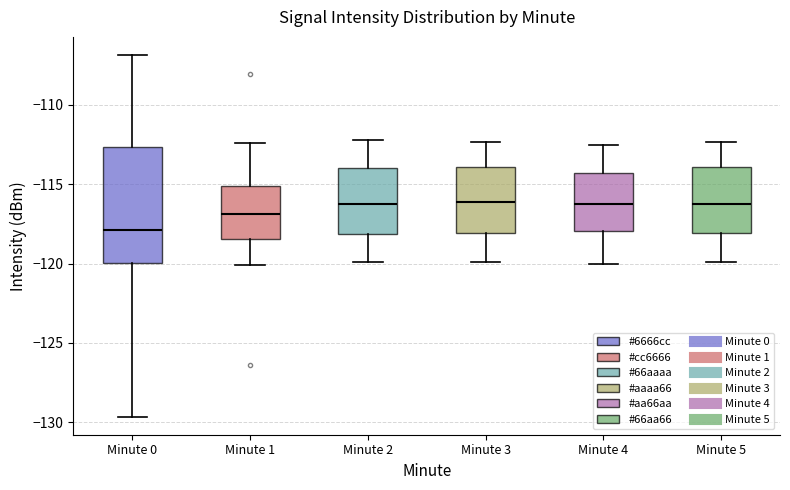

Which box's median line is the lowest?

Minute 0